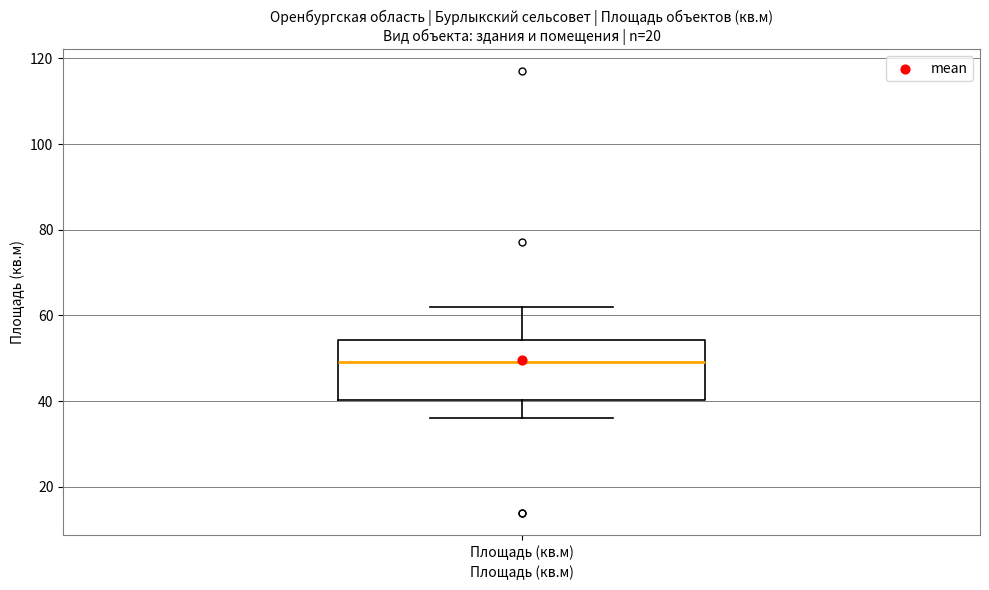

Transcribe this box plot: give where the median line is, the range the box spans, and where the two whiskers end, as read against the y-axis. The values are not printed on the chart, so give them approximately, as read against the axis.

median 50, box 40 to 54, whiskers 36 to 62